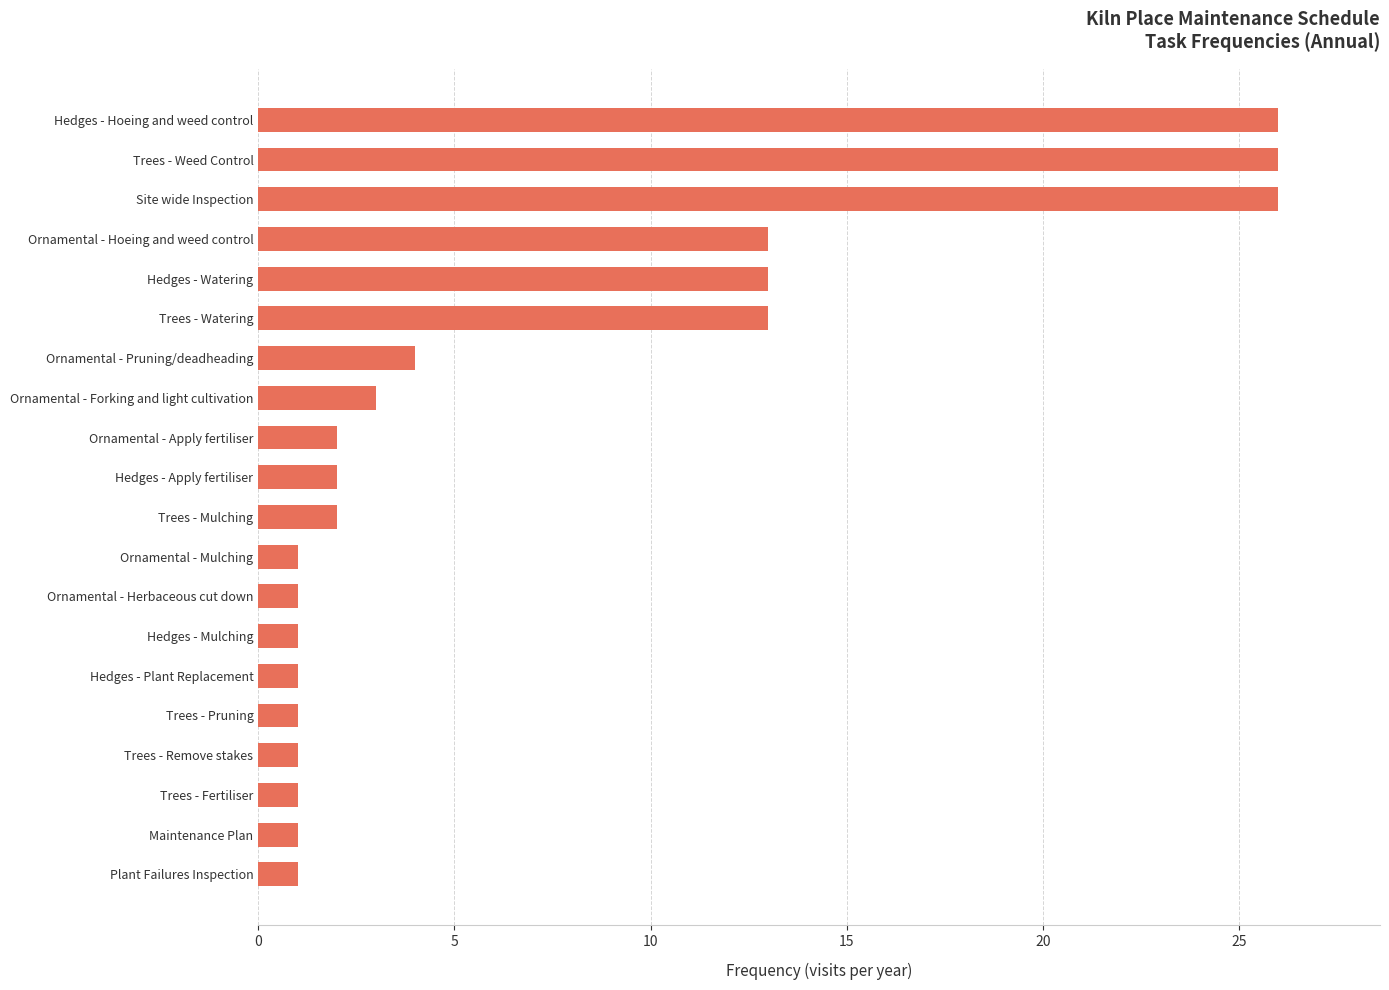

Does the chart contain any negative values?

No